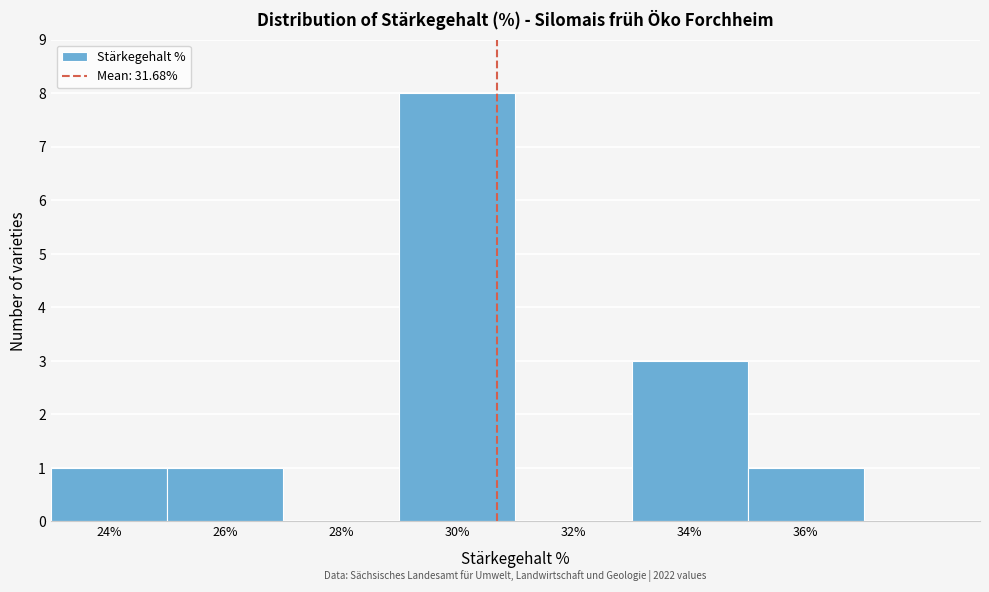

Reading left to right, list all the values displayed in this chart.

24%=1	26%=1	28%=0	30%=8	32%=0	34%=3	36%=1